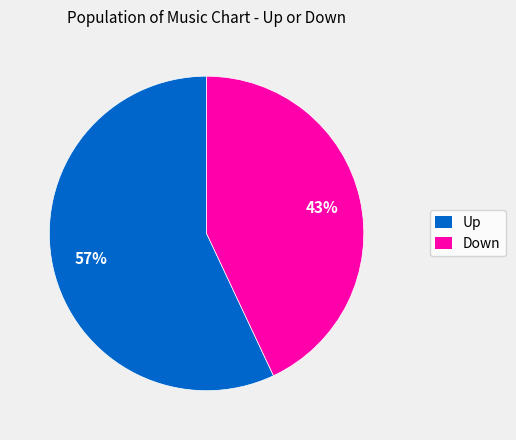

Is there any slice that represents more than half of the pie?

Yes